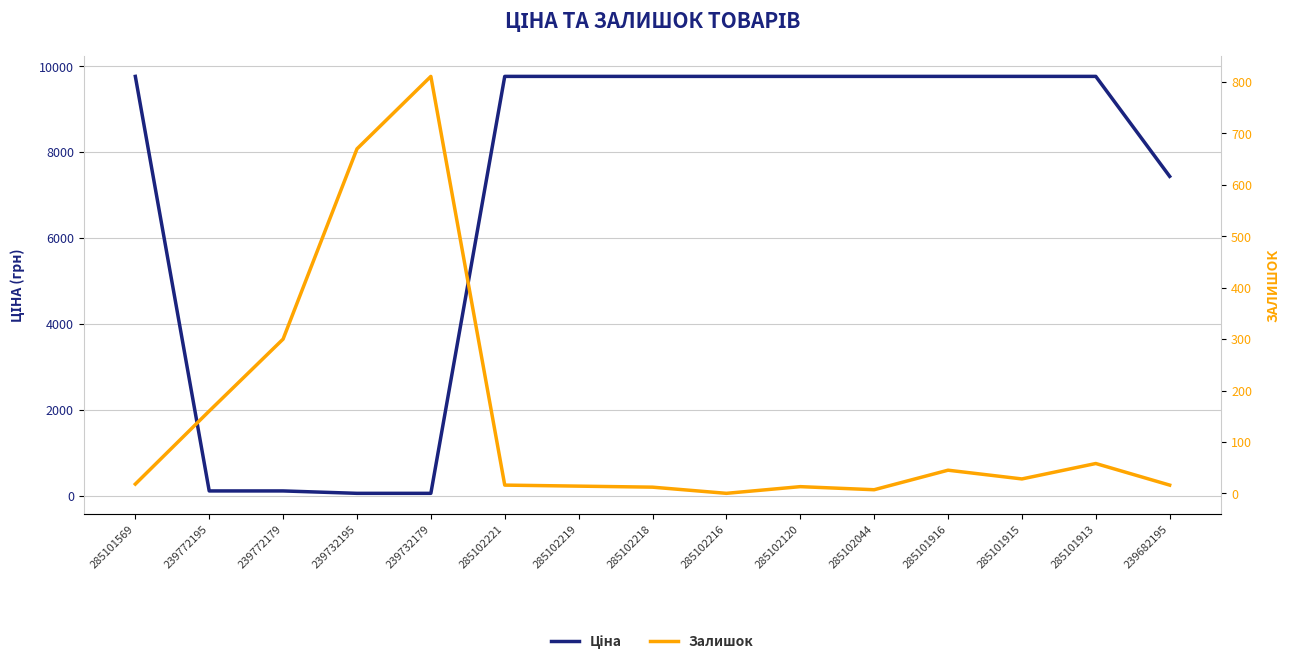

What are all the series names shown in the legend?

Ціна, Залишок